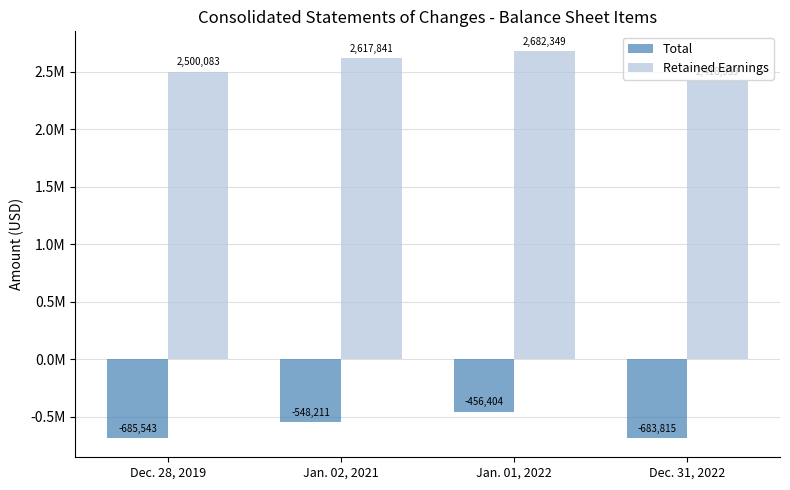

True or false: Retained Earnings has a value of 1090645 at Jan. 01, 2022.

False